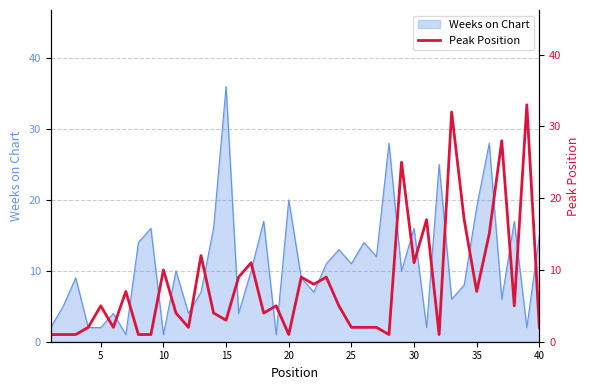

How many values are below 5?

19